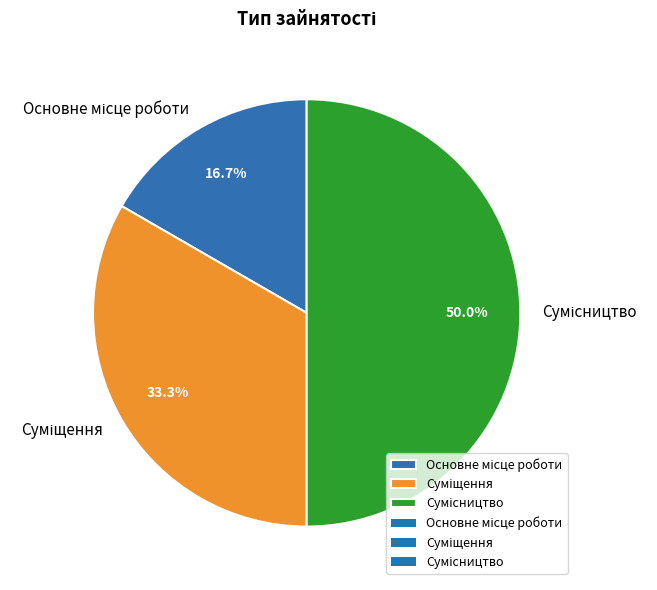

Count the number of slices in the pie.

3